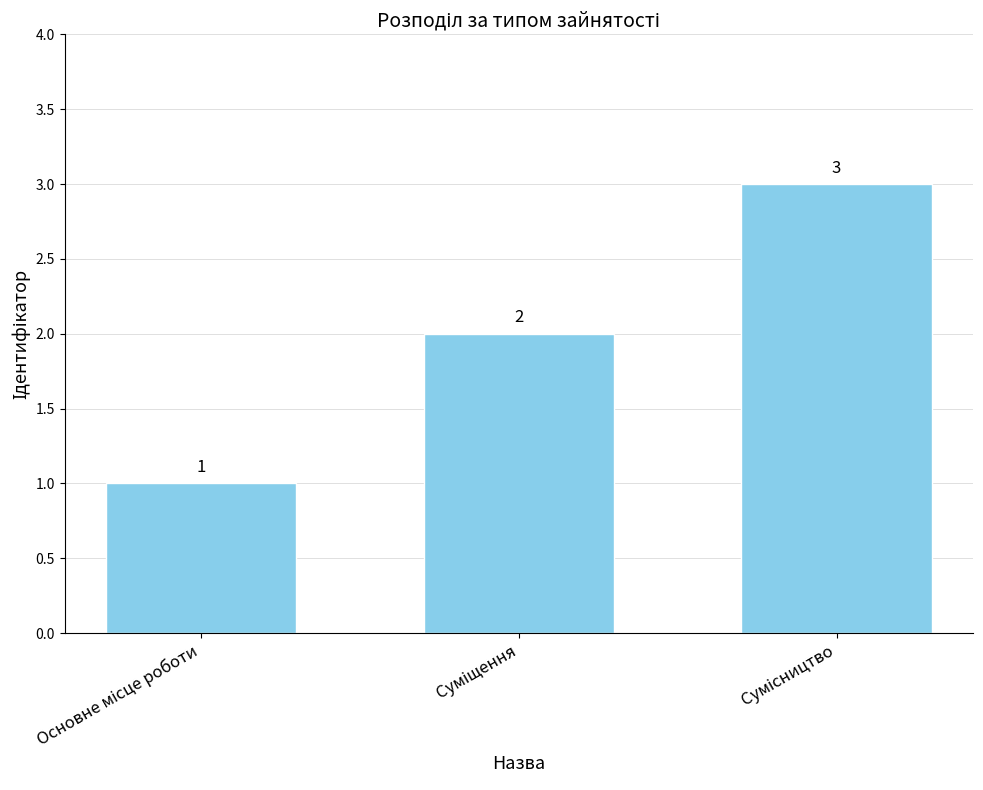

What is the value of the 2nd bar from the left?

2